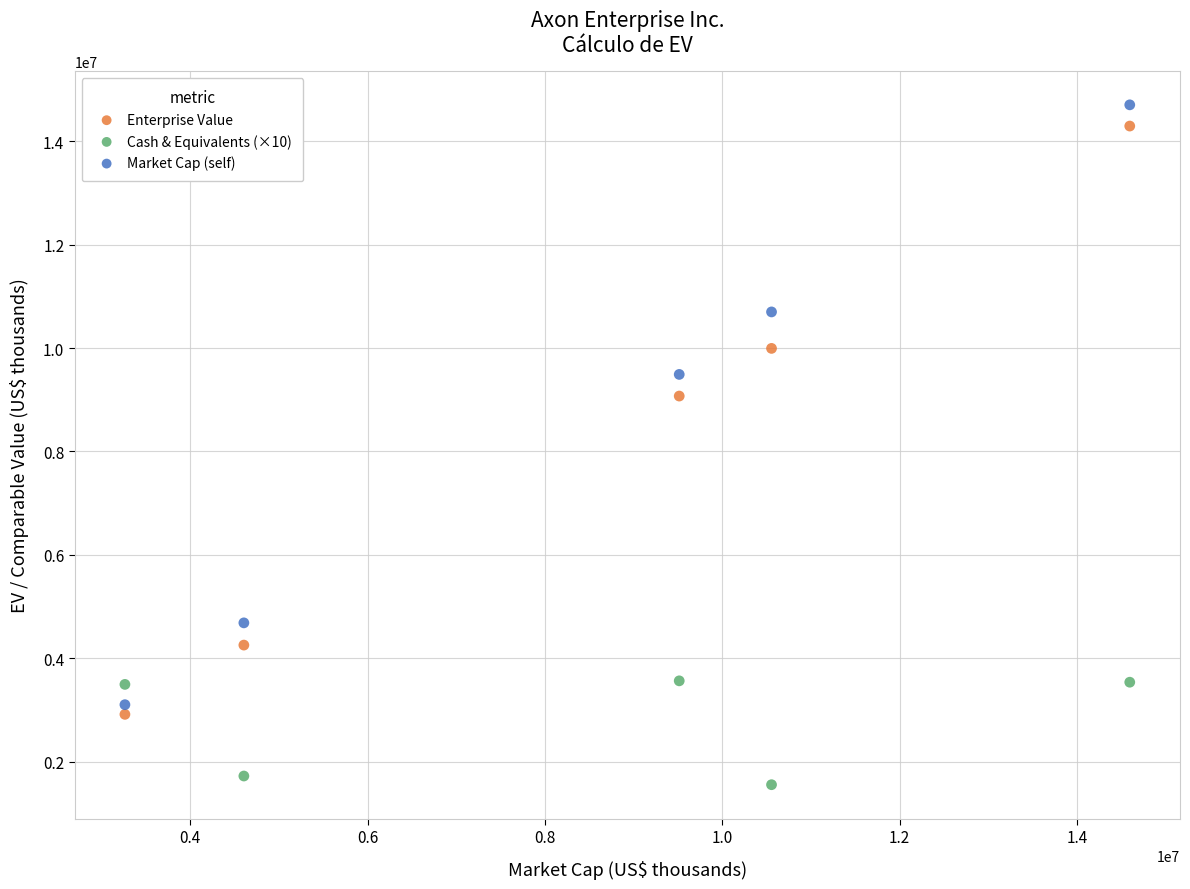

Across all data points, what is the range of X values (max minus min)?

11330590.0